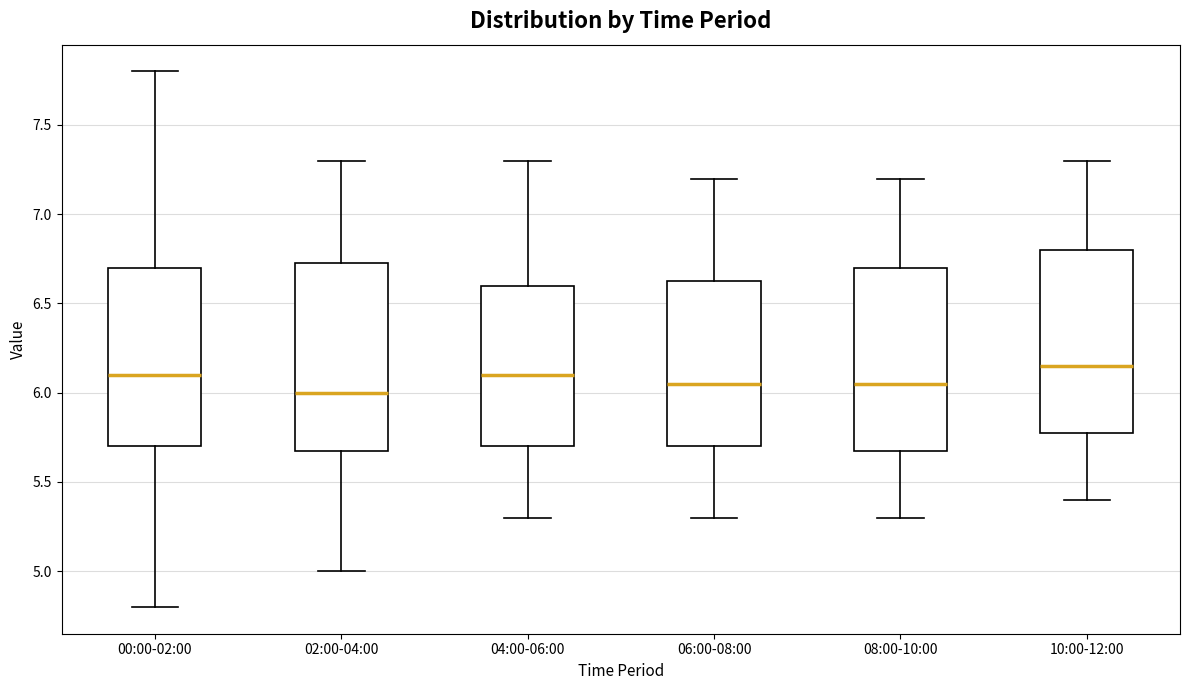

Which box's median line is the highest?

10:00-12:00